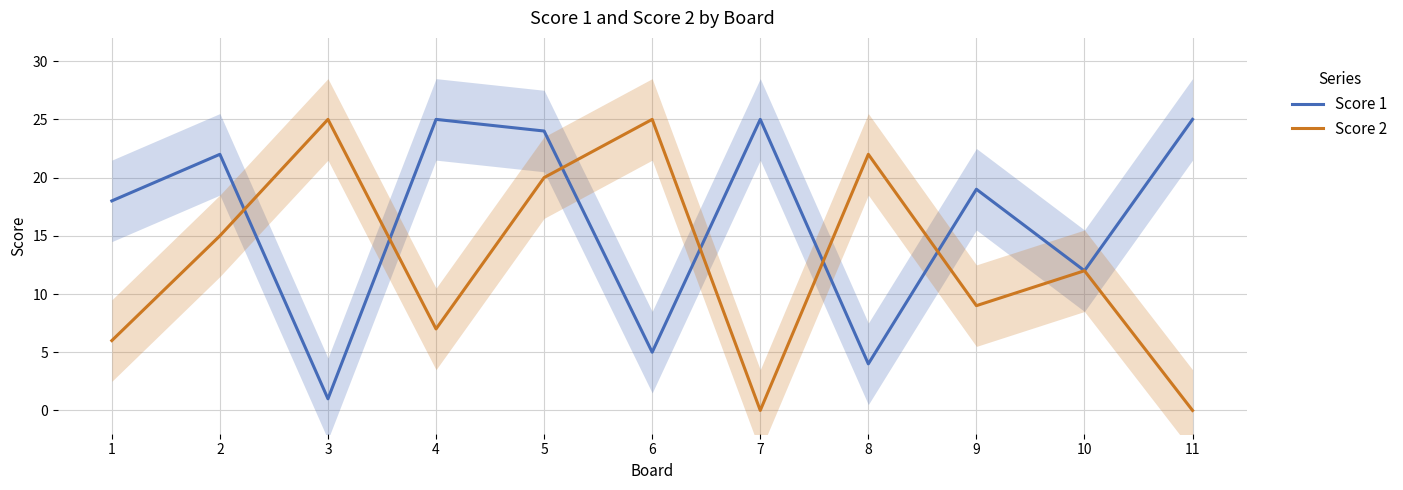

List the labels in order of Score 2 value, largest first.

3, 6, 8, 5, 2, 10, 9, 4, 1, 7, 11